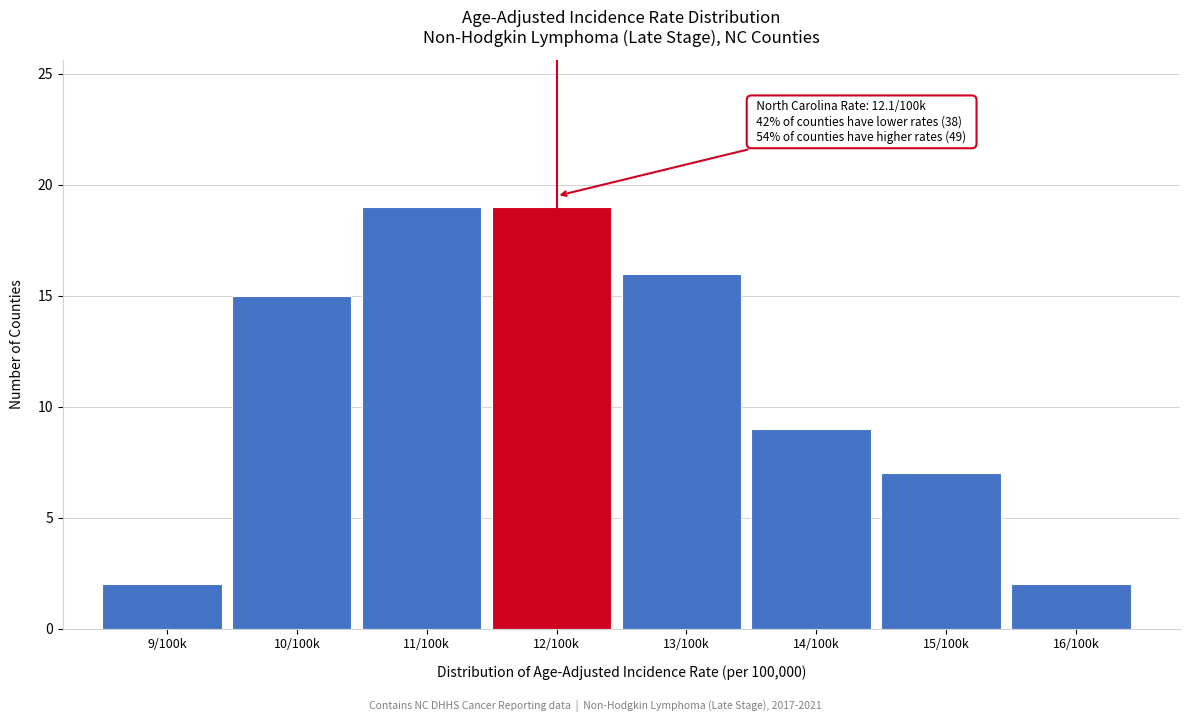

Reading left to right, what are all the values shown in this chart?

9/100k=2	10/100k=15	11/100k=19	12/100k=19	13/100k=16	14/100k=9	15/100k=7	16/100k=2